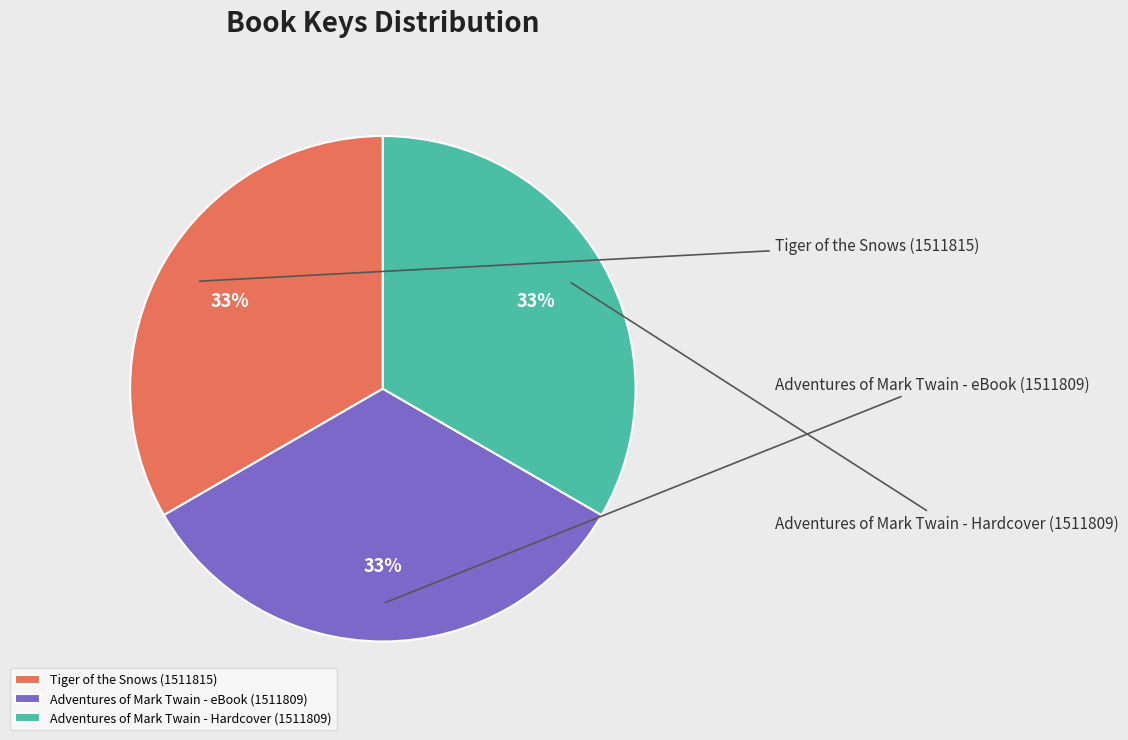

Is there a majority slice in this chart?

No